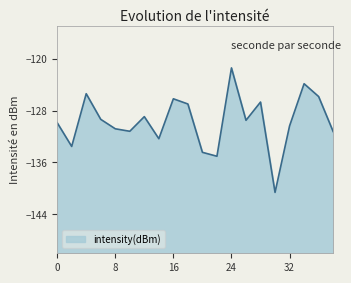

True or false: the data shows -129.9 at 0.

True